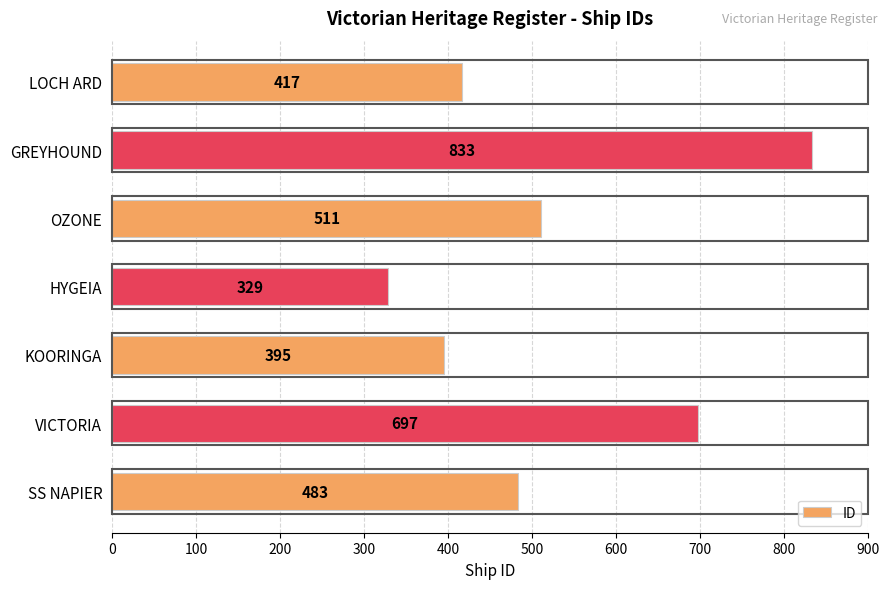

The chart shows a value of 483 at SS NAPIER. True or false?

True